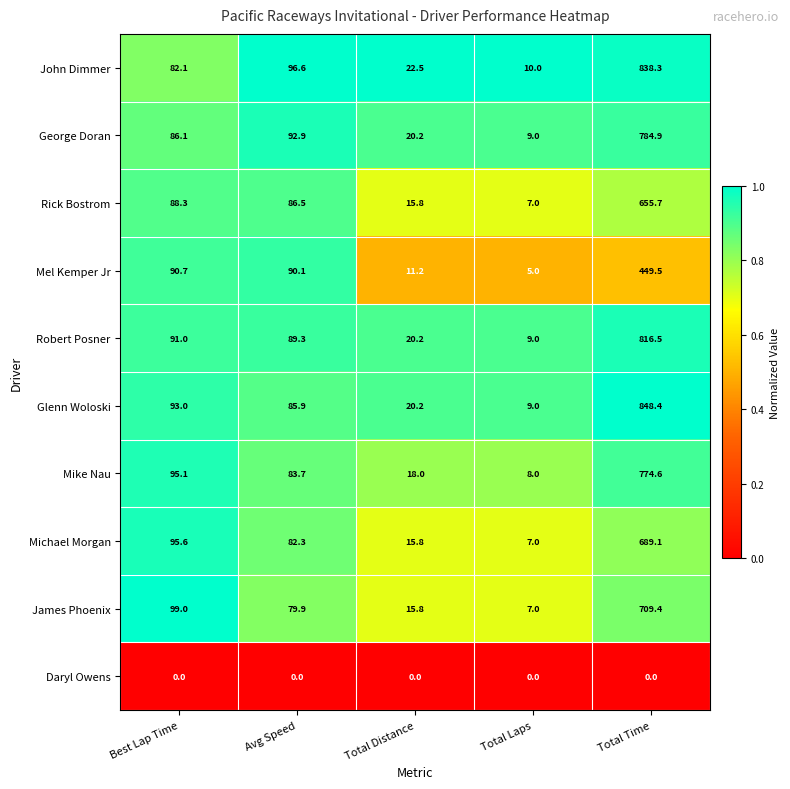

What is the sum of all George Doran values?

993.1